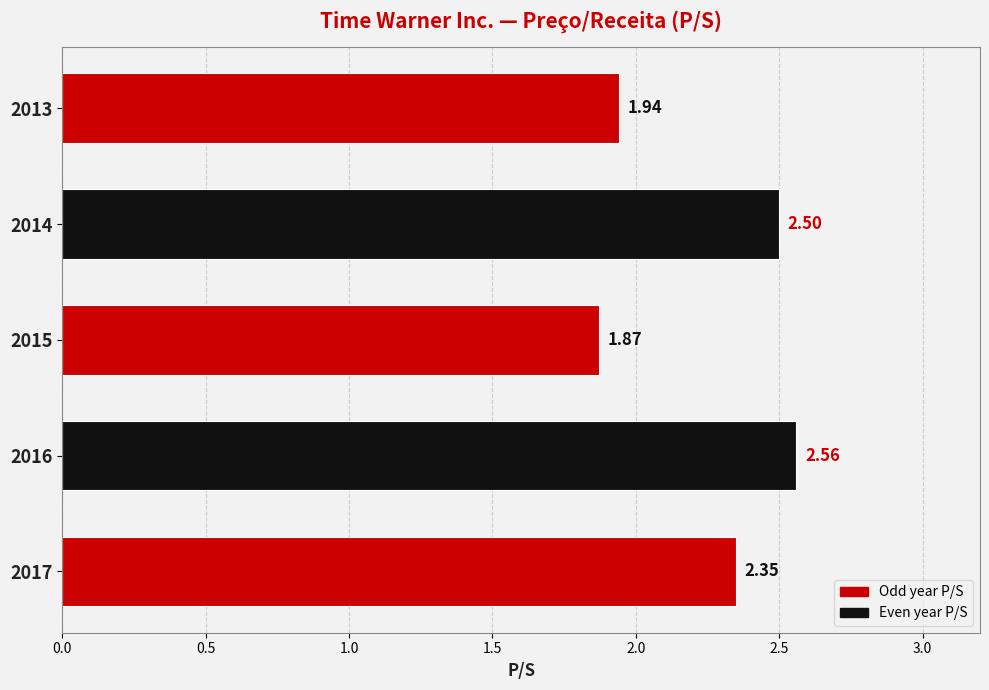

Approximately how many times larger is the value at 2016 compared to 2014?

1.0